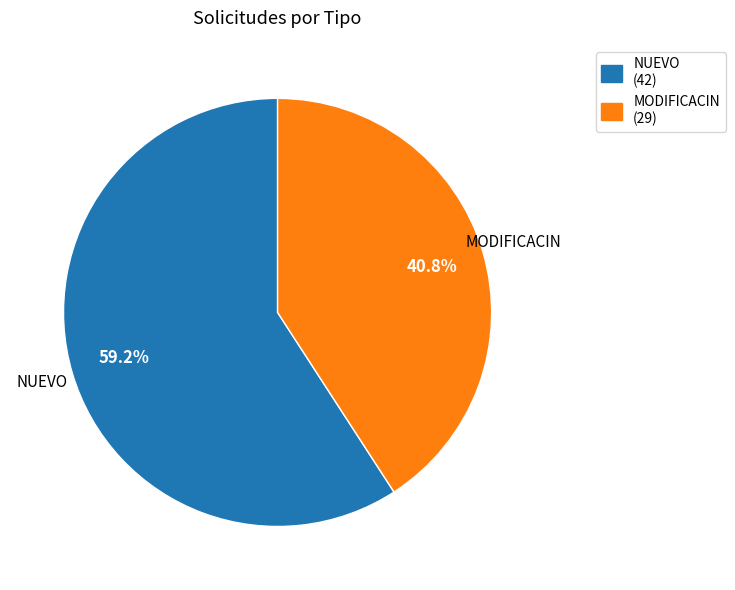

What is the smallest slice in the pie chart?

MODIFICACIN